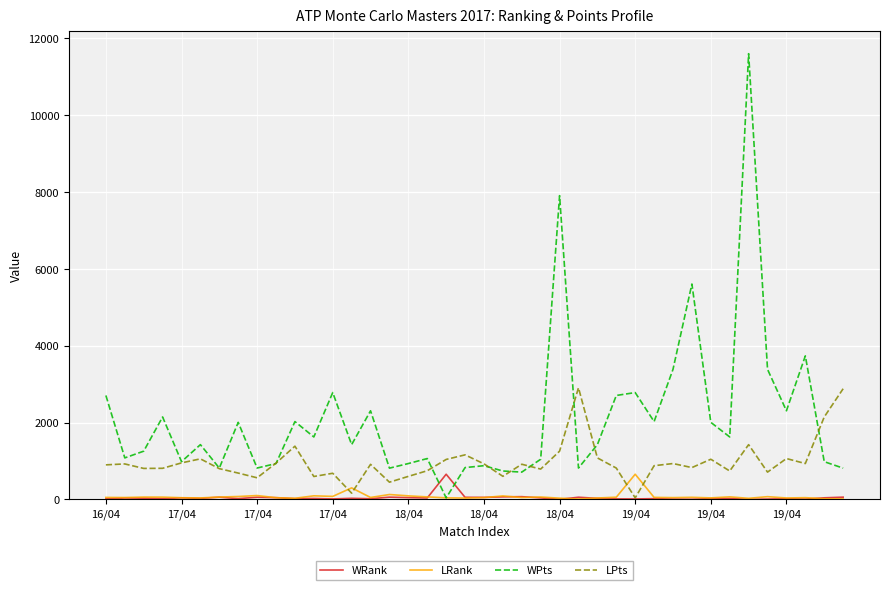

True or false: WRank and WPts cross at least once.

True